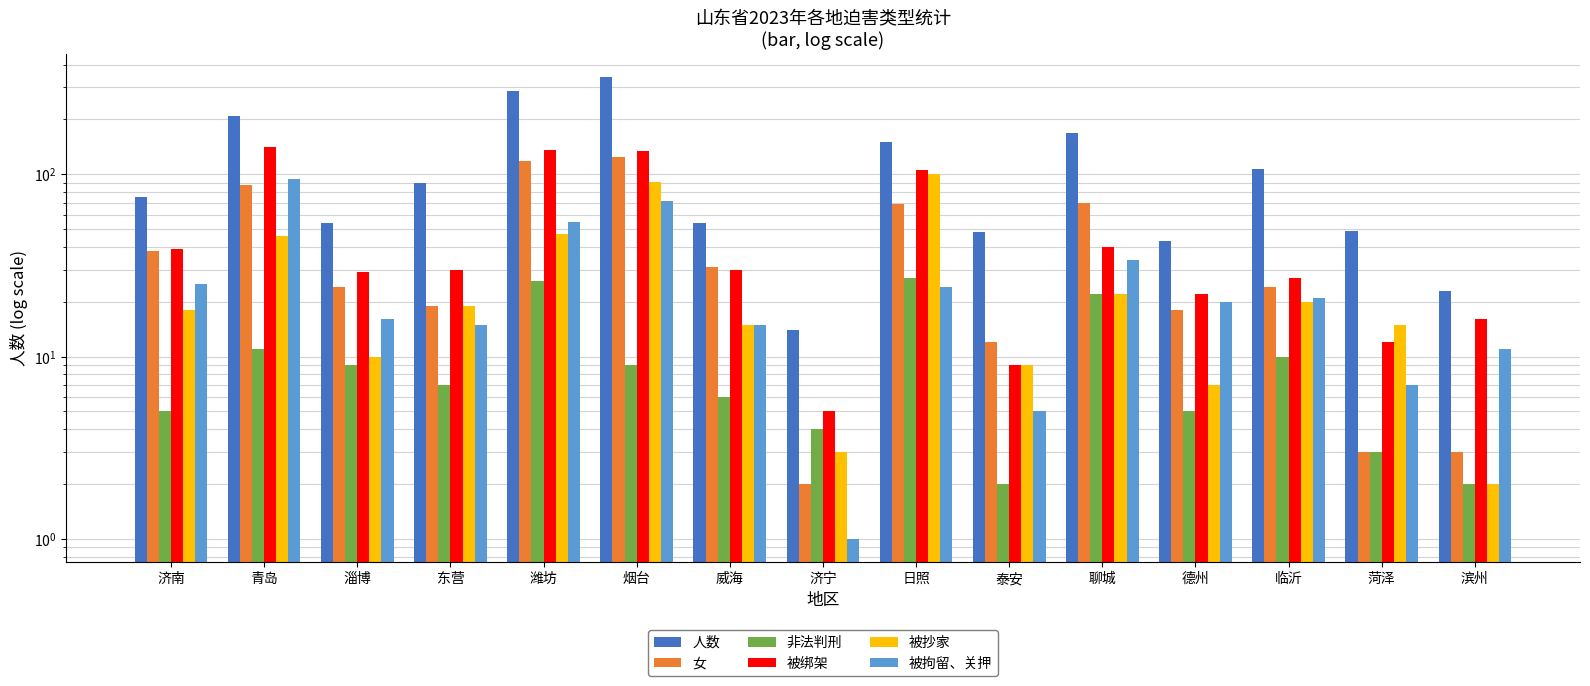

Reading right to left, transcribe all the data shown in this chart.

人数: 滨州=23	菏泽=49	临沂=107	德州=43	聊城=169	泰安=48	日照=150	济宁=14	威海=54	烟台=343	潍坊=285	东营=90	淄博=54	青岛=208	济南=75
女: 滨州=3	菏泽=3	临沂=24	德州=18	聊城=70	泰安=12	日照=69	济宁=2	威海=31	烟台=124	潍坊=118	东营=19	淄博=24	青岛=87	济南=38
非法判刑: 滨州=2	菏泽=3	临沂=10	德州=5	聊城=22	泰安=2	日照=27	济宁=4	威海=6	烟台=9	潍坊=26	东营=7	淄博=9	青岛=11	济南=5
被绑架: 滨州=16	菏泽=12	临沂=27	德州=22	聊城=40	泰安=9	日照=105	济宁=5	威海=30	烟台=134	潍坊=136	东营=30	淄博=29	青岛=142	济南=39
被抄家: 滨州=2	菏泽=15	临沂=20	德州=7	聊城=22	泰安=9	日照=101	济宁=3	威海=15	烟台=91	潍坊=47	东营=19	淄博=10	青岛=46	济南=18
被拘留、关押: 滨州=11	菏泽=7	临沂=21	德州=20	聊城=34	泰安=5	日照=24	济宁=1	威海=15	烟台=71	潍坊=55	东营=15	淄博=16	青岛=94	济南=25